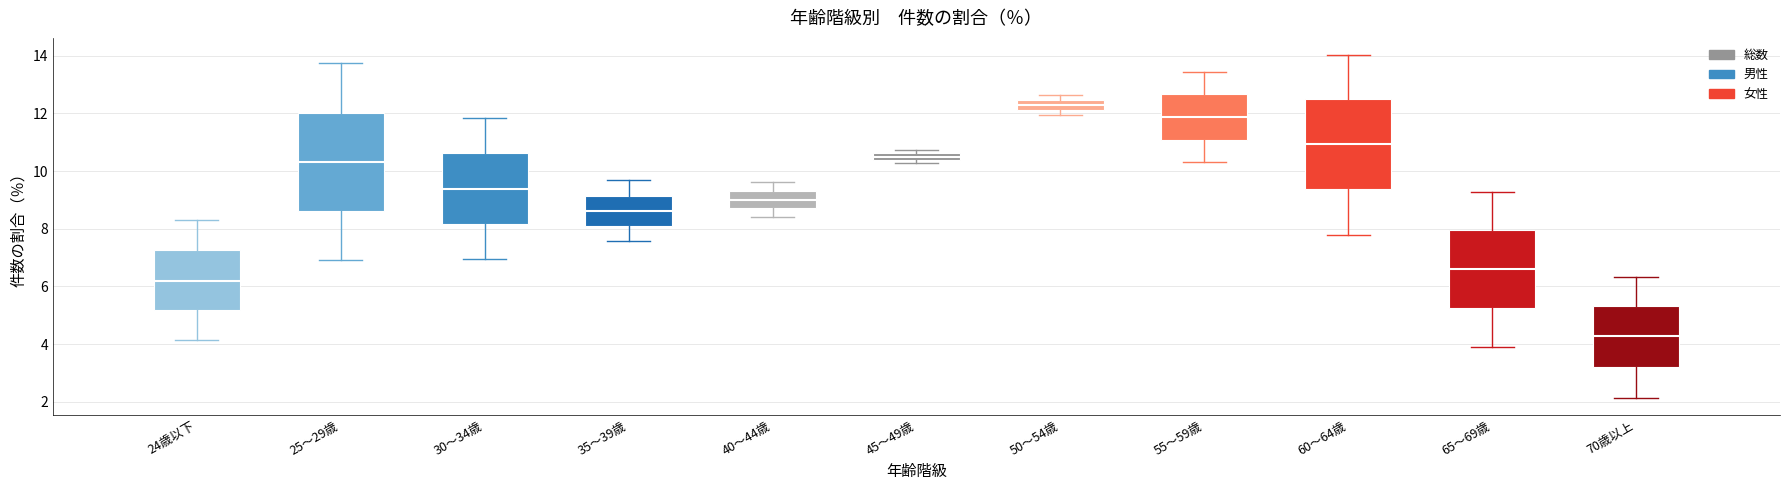

Which box's median line is the lowest?

70歳以上